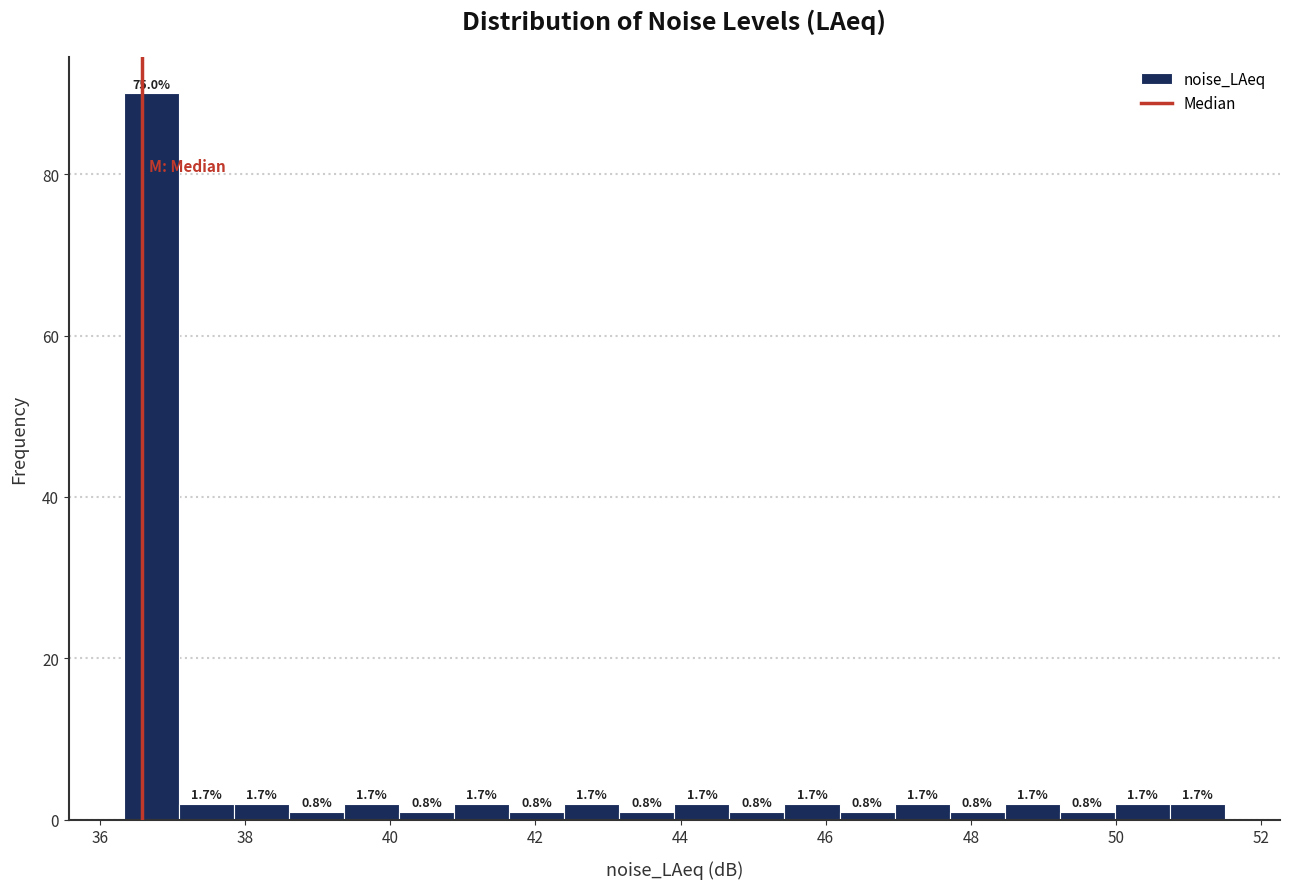

Read against the x-axis, roughly where is the centre of the tallest bar?

36.8